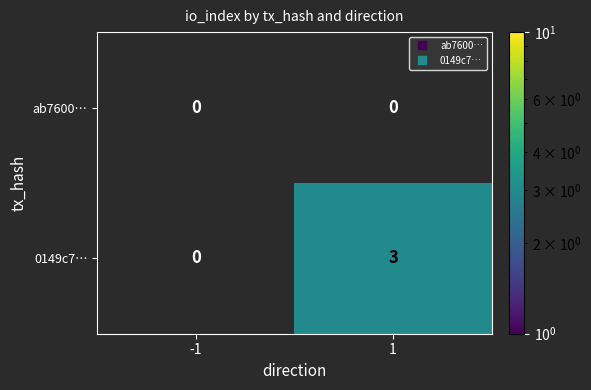

What is the sum of all 0149c7… values?

3